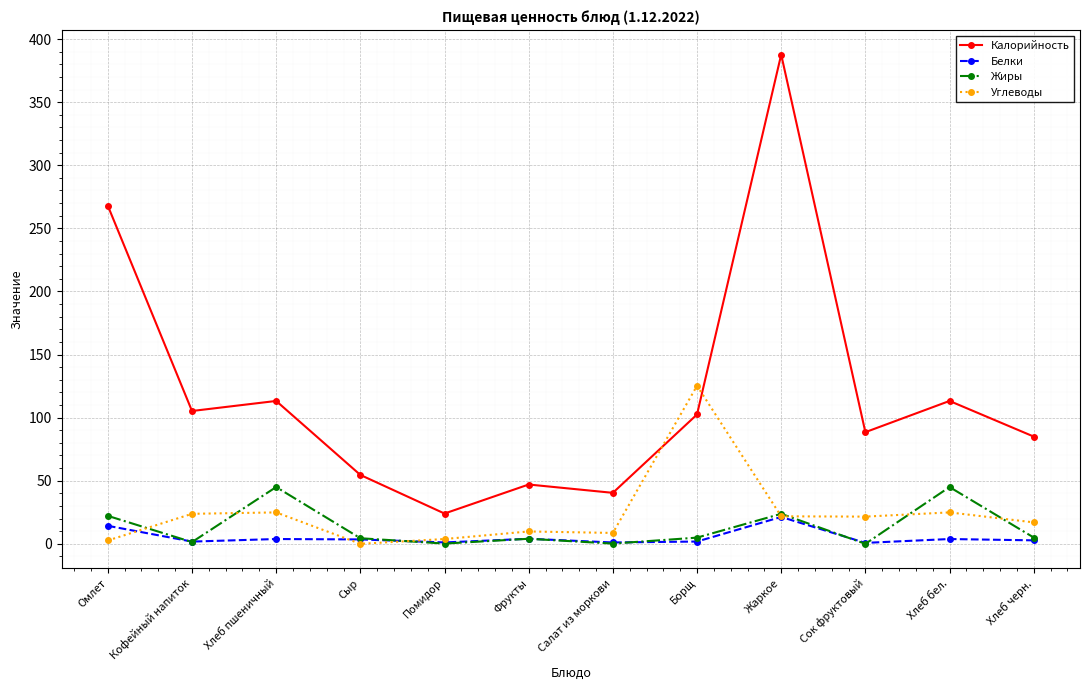

What is the label of the 5th point from the left?

Помидор